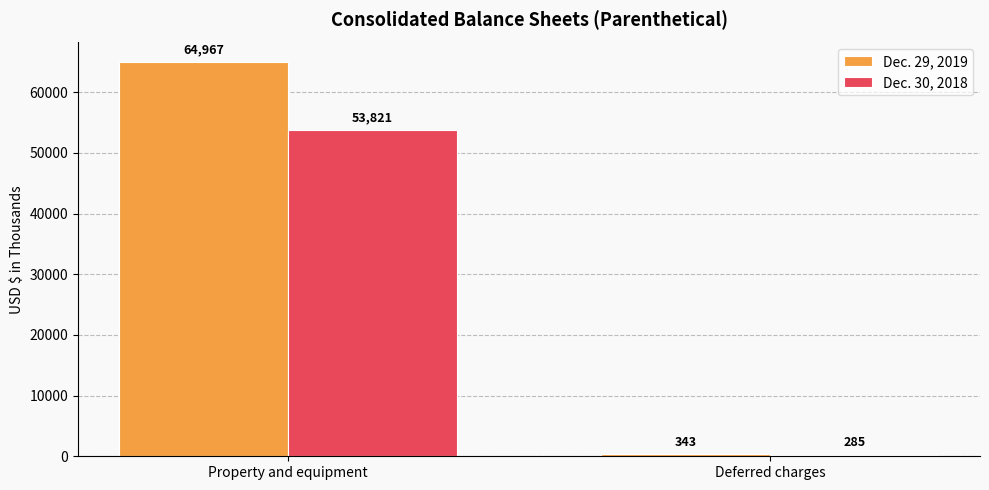

Reading right to left, transcribe all the data shown in this chart.

Dec. 29, 2019: 343	64967
Dec. 30, 2018: 285	53821